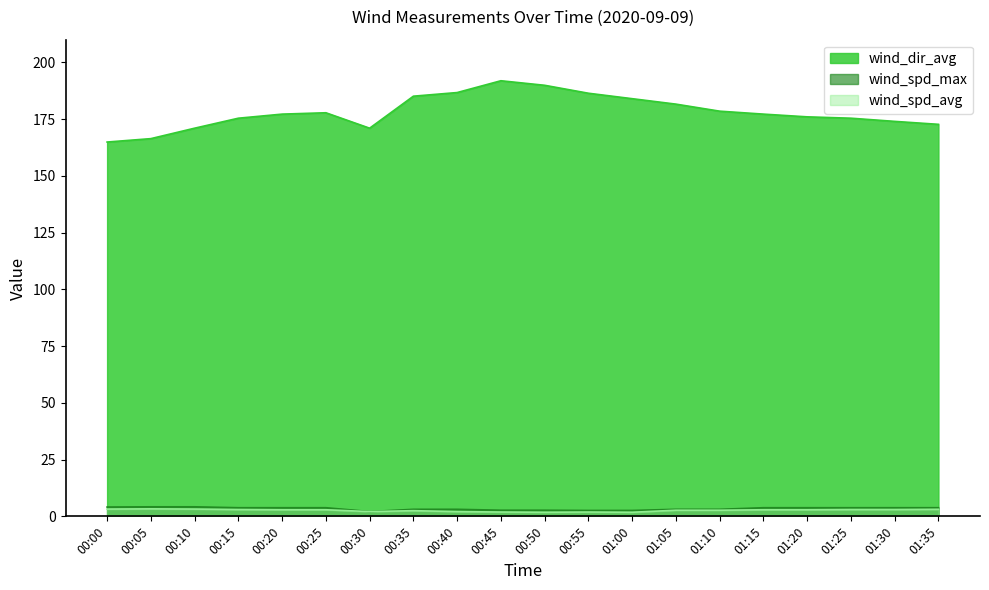

At which category is the sum across all series the highest?

00:45